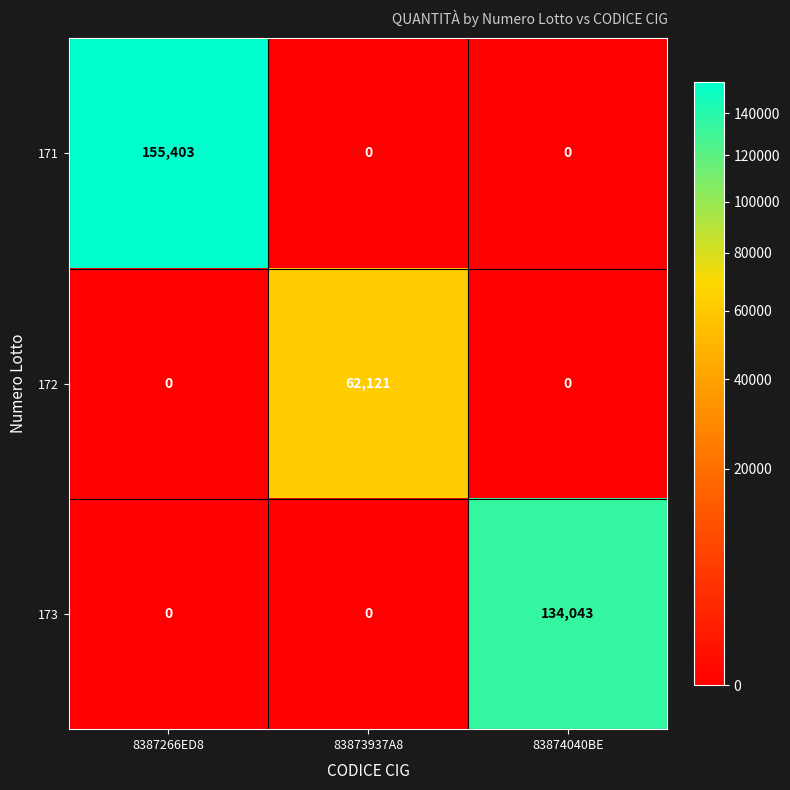

Rank the series by their average value, from highest to lowest.

171, 173, 172